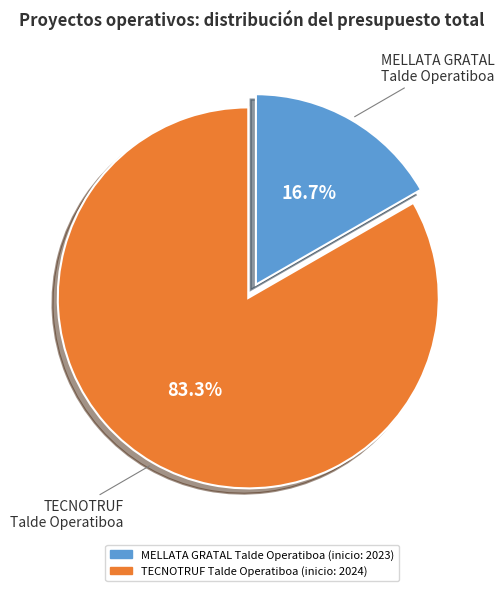

Which category has the biggest portion of the pie?

TECNOTRUF Talde Operatiboa